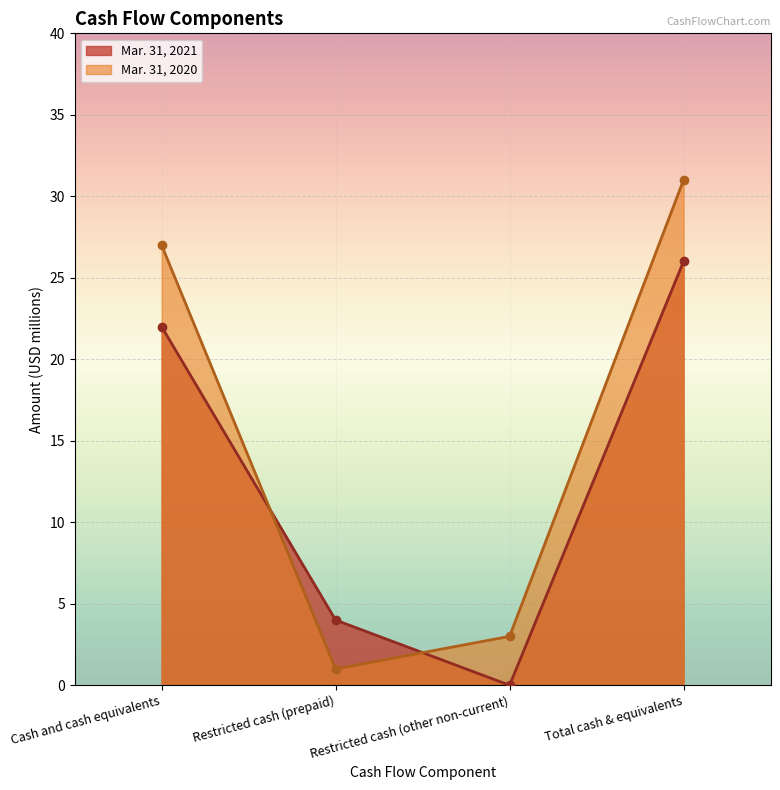

How many lines are shown in the chart?

2